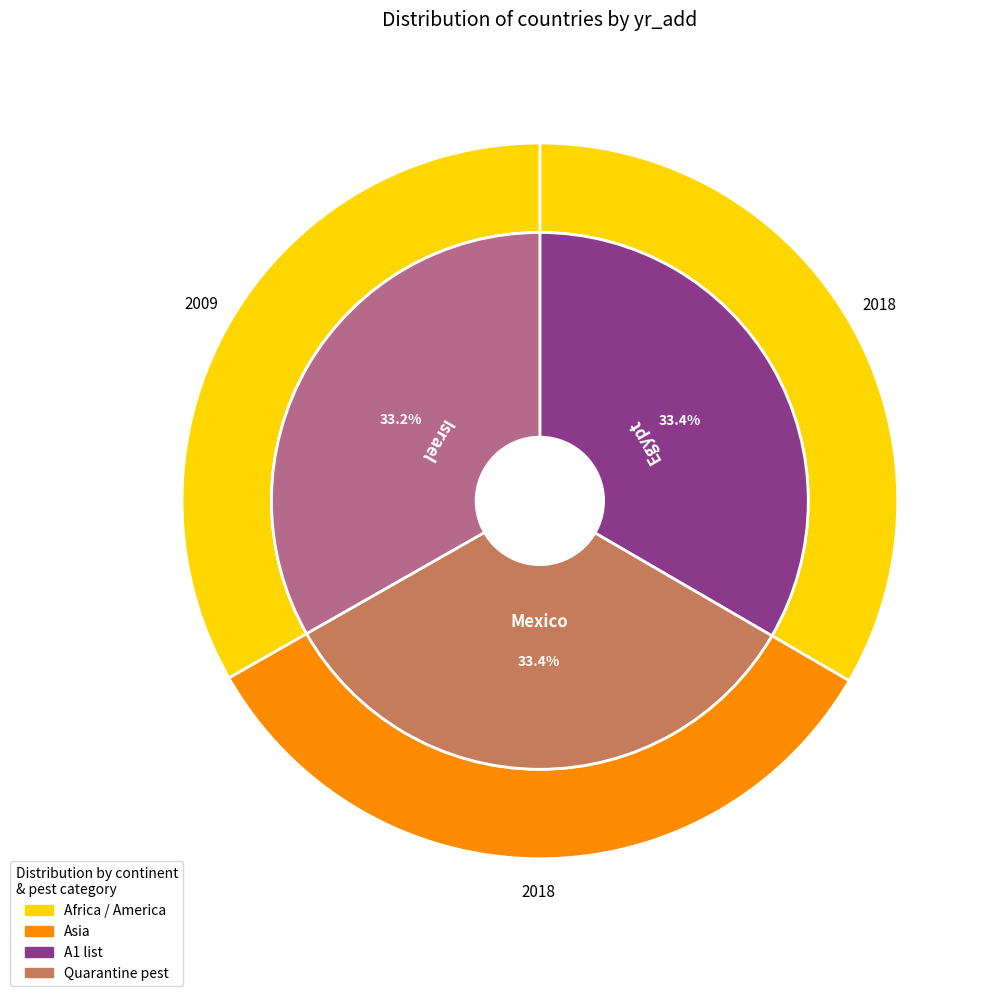

The Mexico slice represents 22% of the pie. True or false?

False